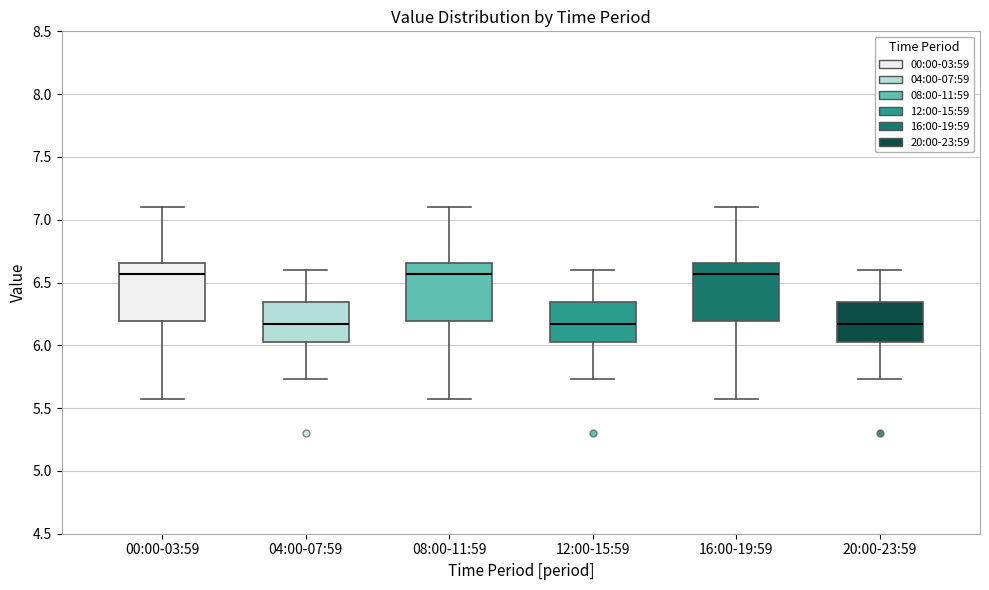

Where does the lower whisker of the box for 20:00-23:59 end on the y-axis? The values are not printed on the chart, so give them approximately, as read against the axis.

5.75